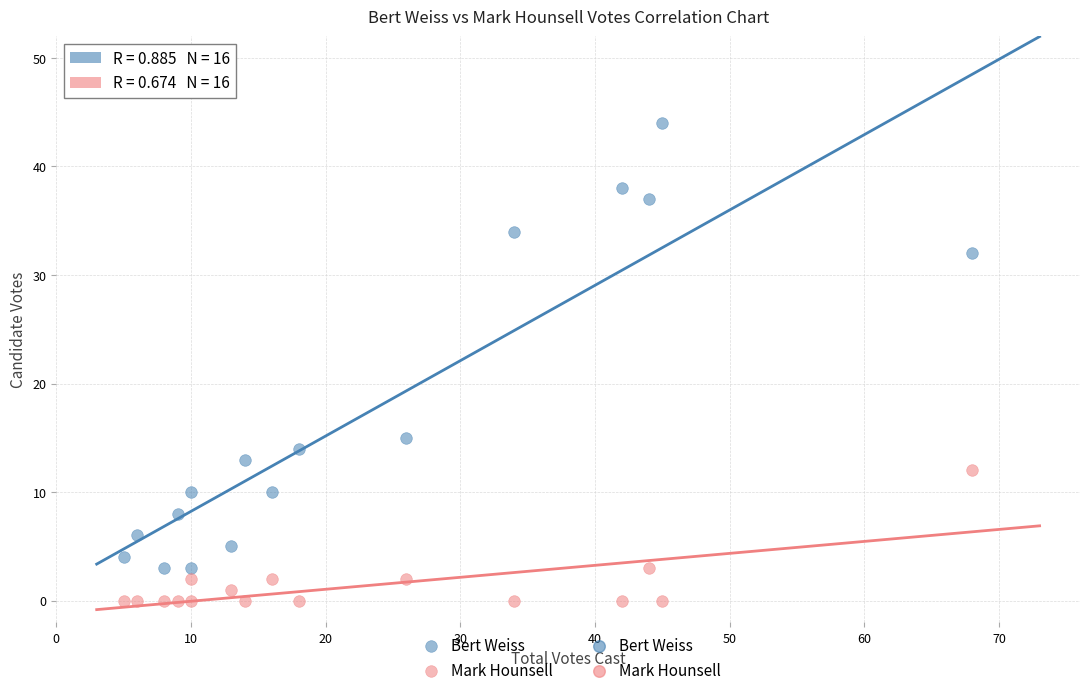

Which series reaches the minimum Y coordinate?

Mark Hounsell